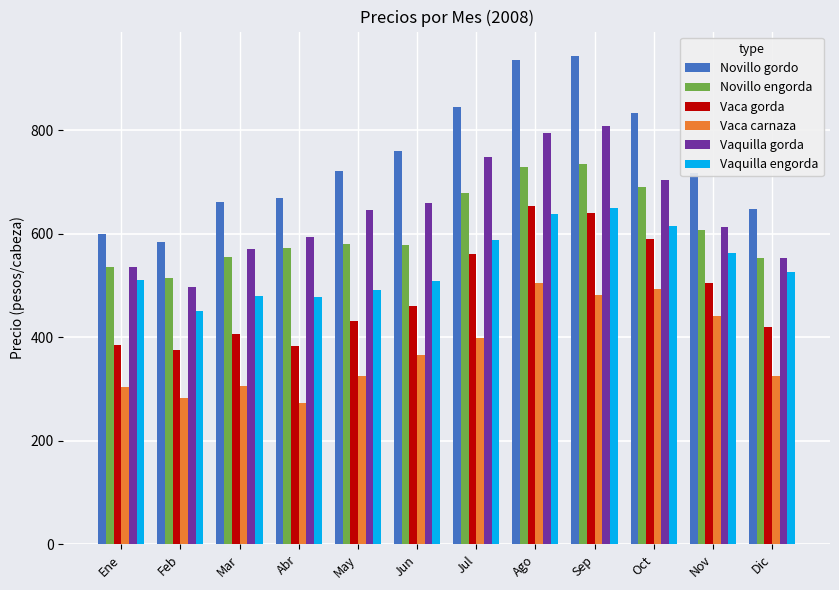

What is the difference between the Novillo gordo values at Abr and Oct?

164.6